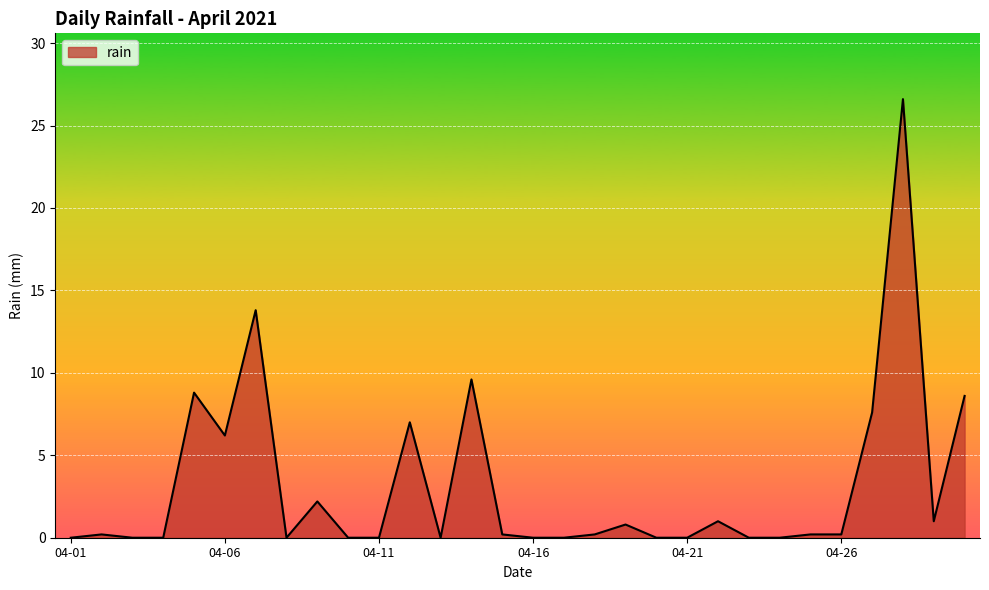

What is the maximum value shown in the chart?

26.6